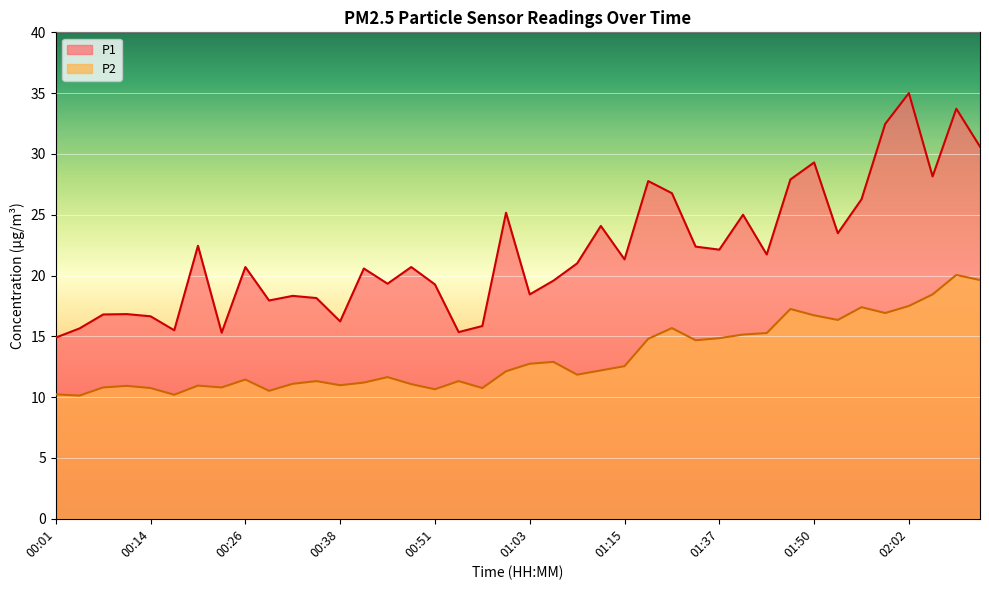

What is the value of the P1 point at the 17th from the left?

19.3